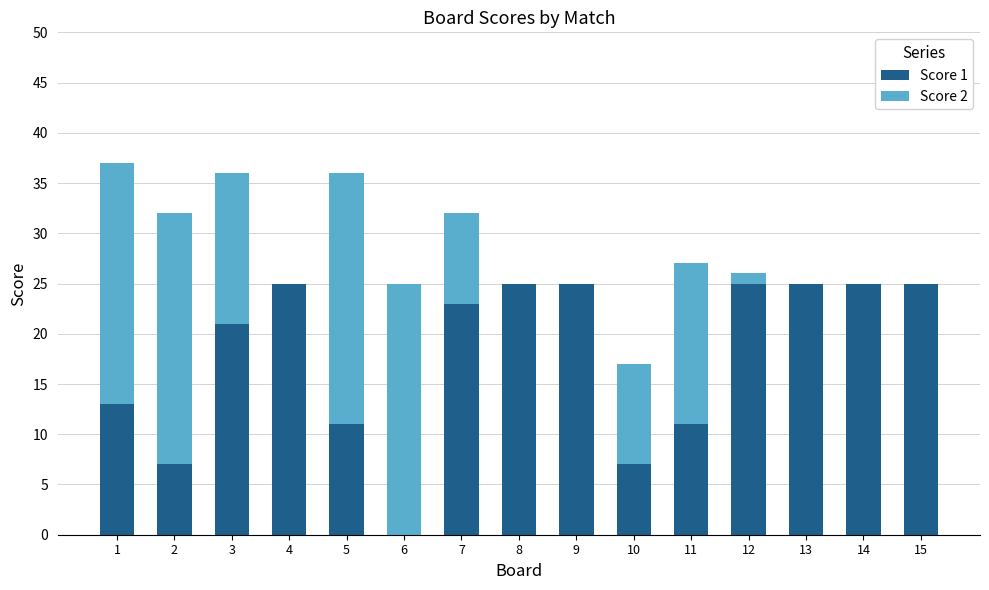

What is the total value across all series at 3?

36